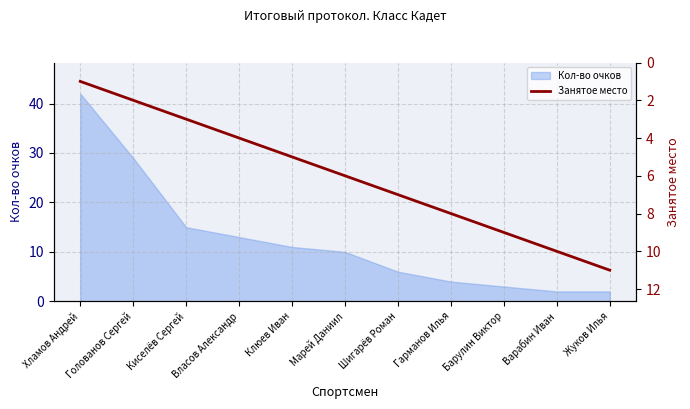

What is the minimum value shown in the chart?

1